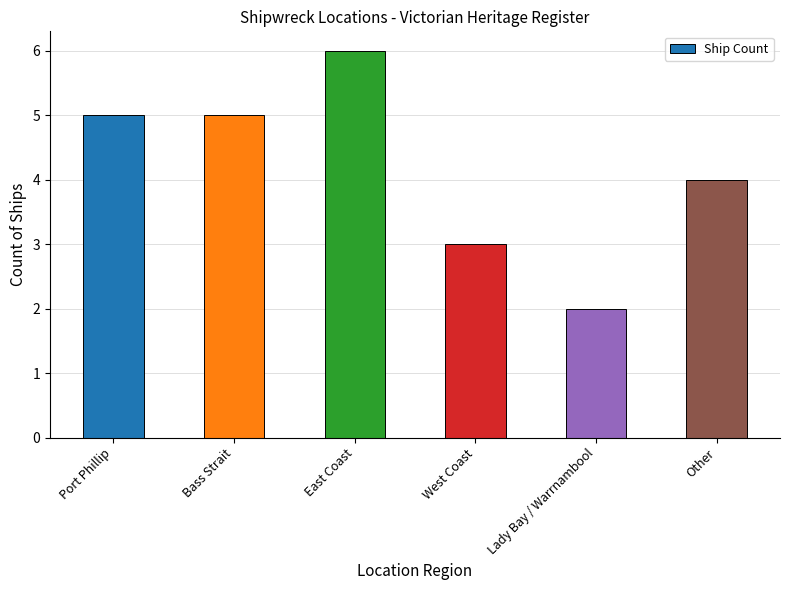

How many values are between 3 and 5?

4